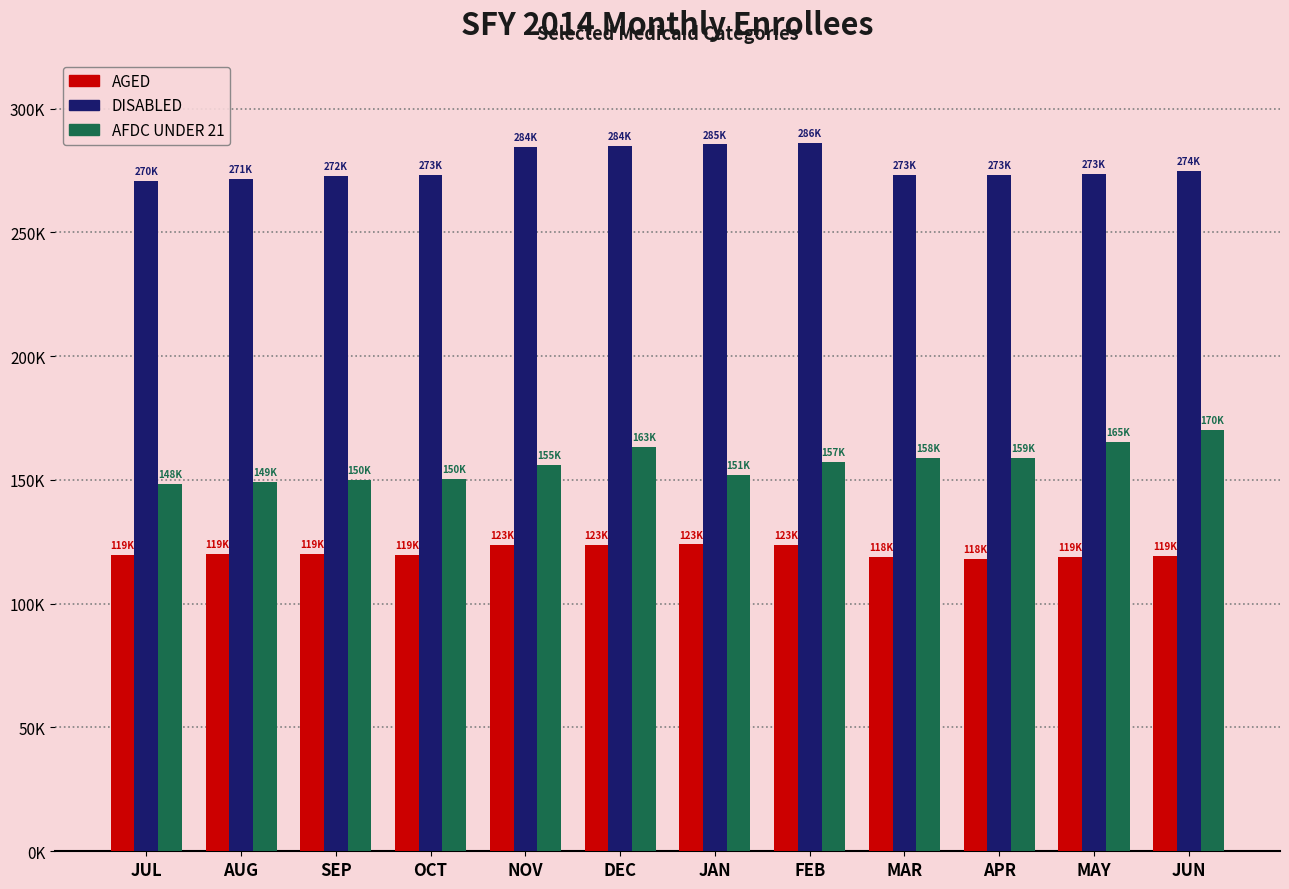

What is the value of the DISABLED bar at the 2nd from the left?

271663